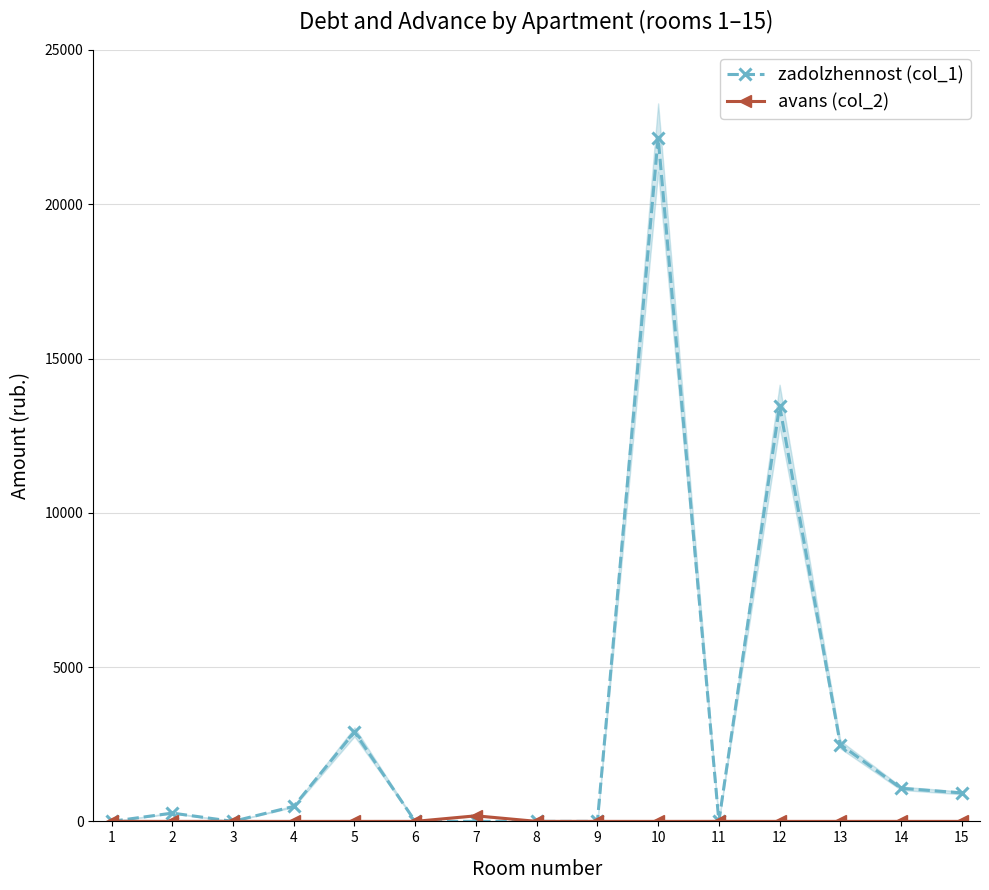

Is it true that avans (col_2) equals 0.0 at 12?

True